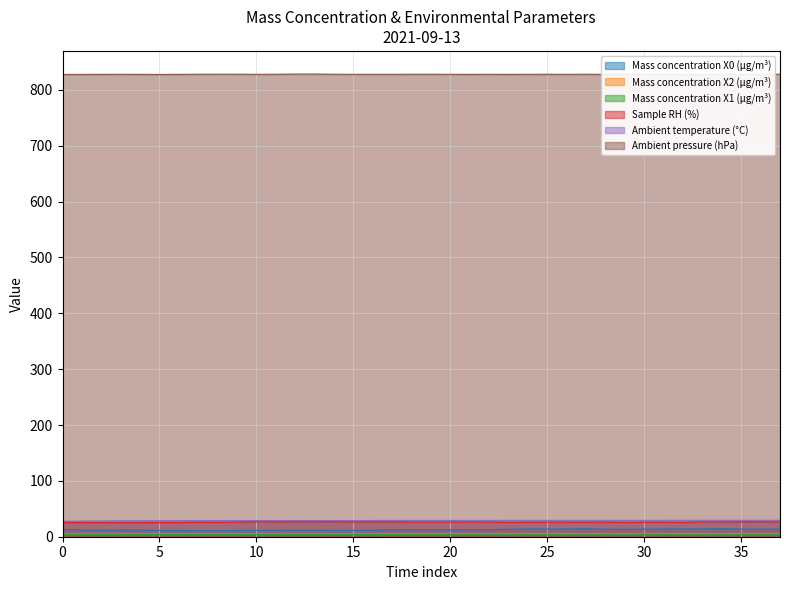

True or false: Mass concentration X2 (μg/m³) and Mass concentration X0 (μg/m³) cross at least once.

False